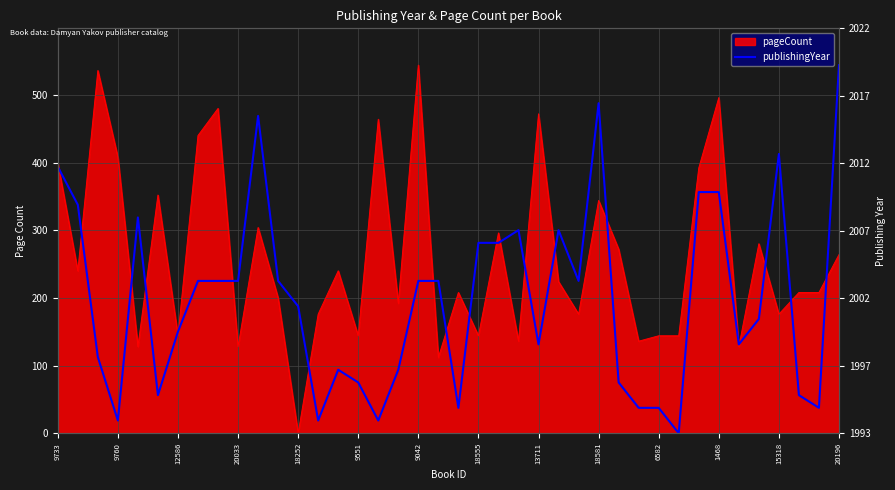

What is the ratio of the value at 29 to the value at 36?

0.1